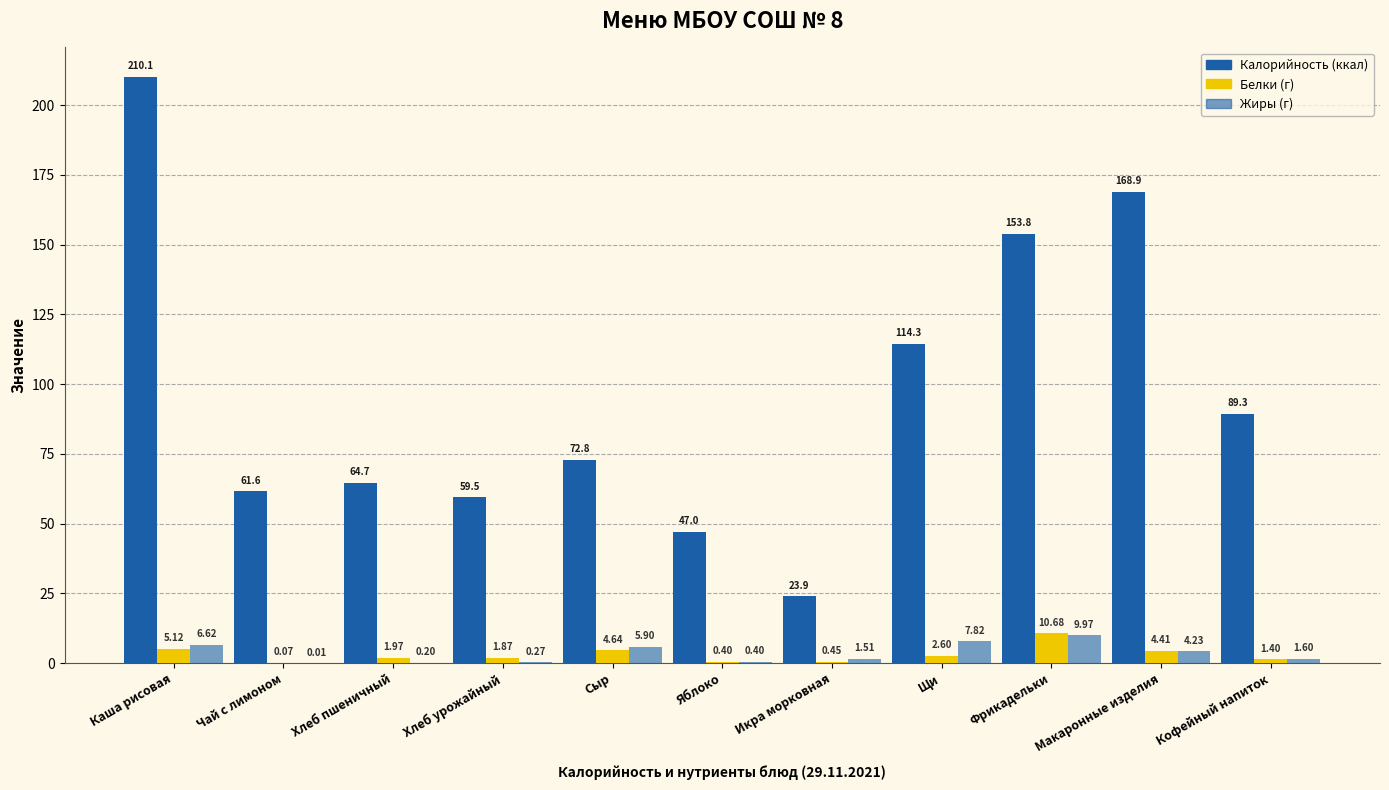

How many series are shown in this chart?

3